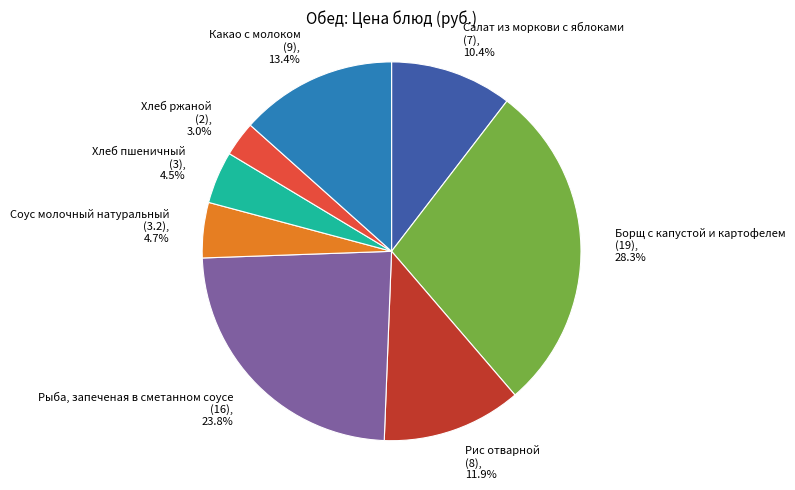

Which category has the smallest portion of the pie?

Хлеб ржаной